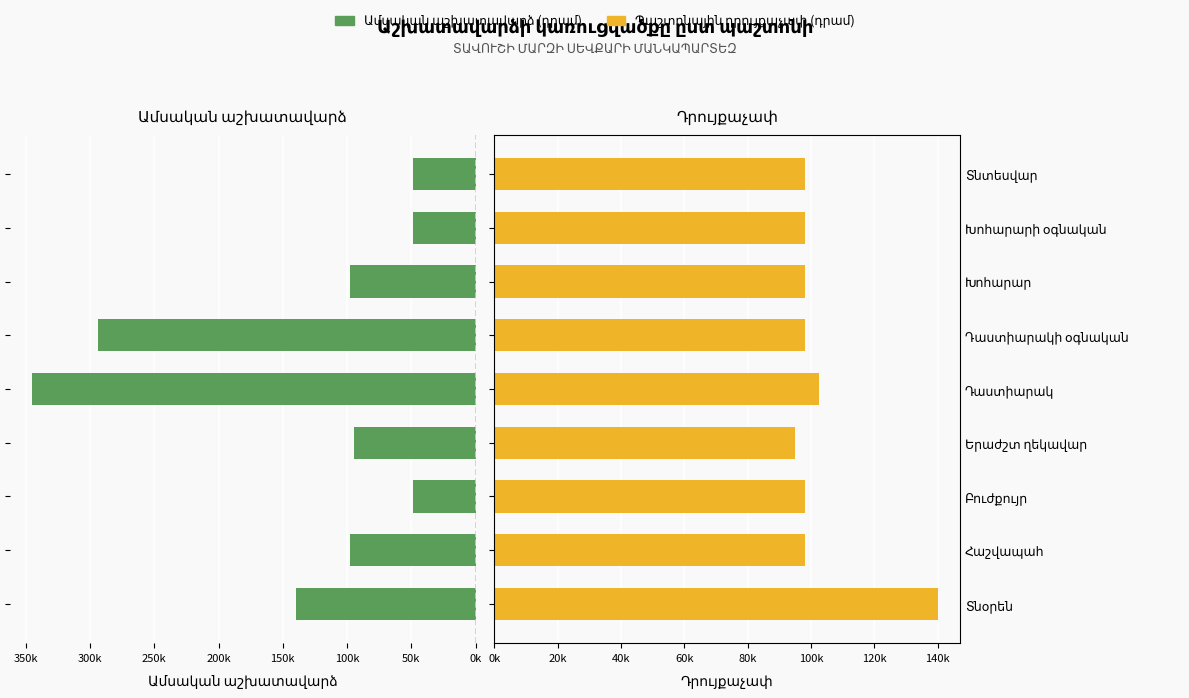

Rank the series by their average value, from highest to lowest.

Ամսական աշխատավարձ (դրամ), Պաշտոնային դրույքաչափ (դրամ)